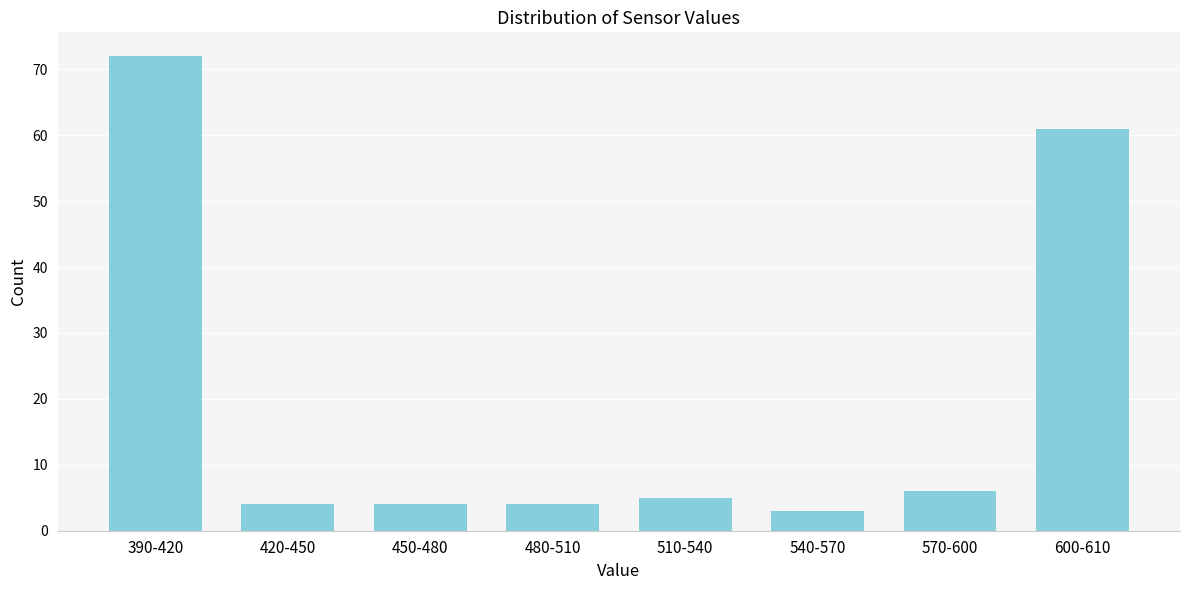

Reading left to right, what are all the values shown in this chart?

390-420=72	420-450=4	450-480=4	480-510=4	510-540=5	540-570=3	570-600=6	600-610=61